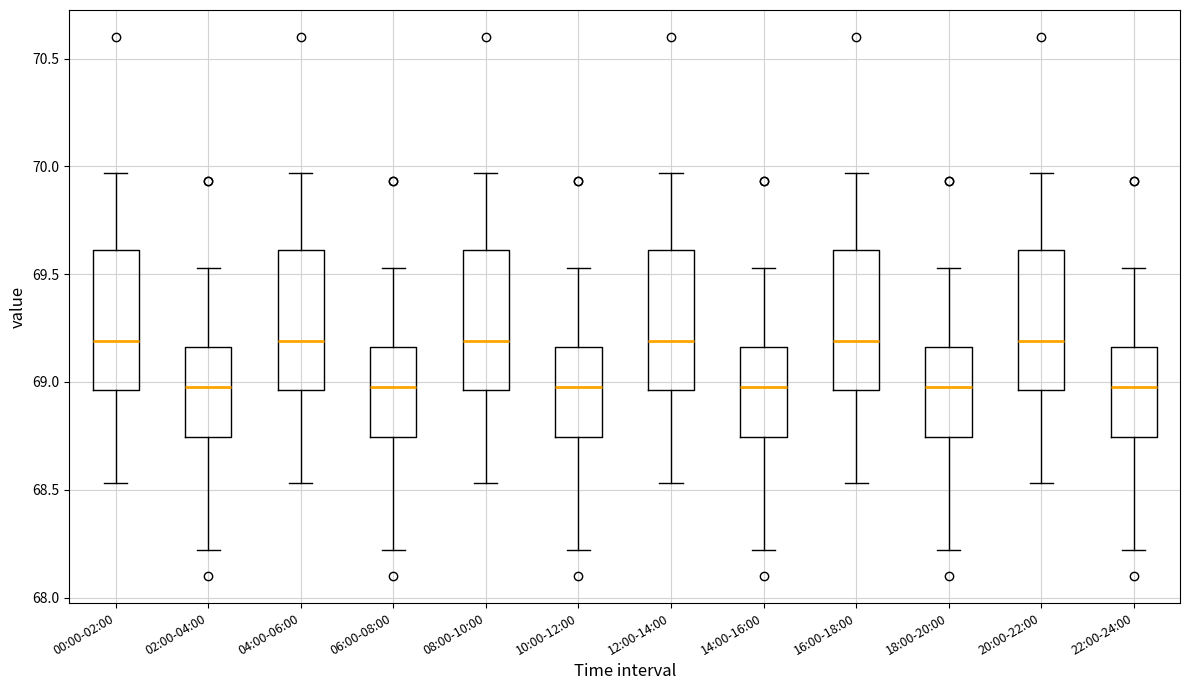

Where does the median line of the box for 04:00-06:00 sit on the y-axis? The values are not printed on the chart, so give them approximately, as read against the axis.

69.20